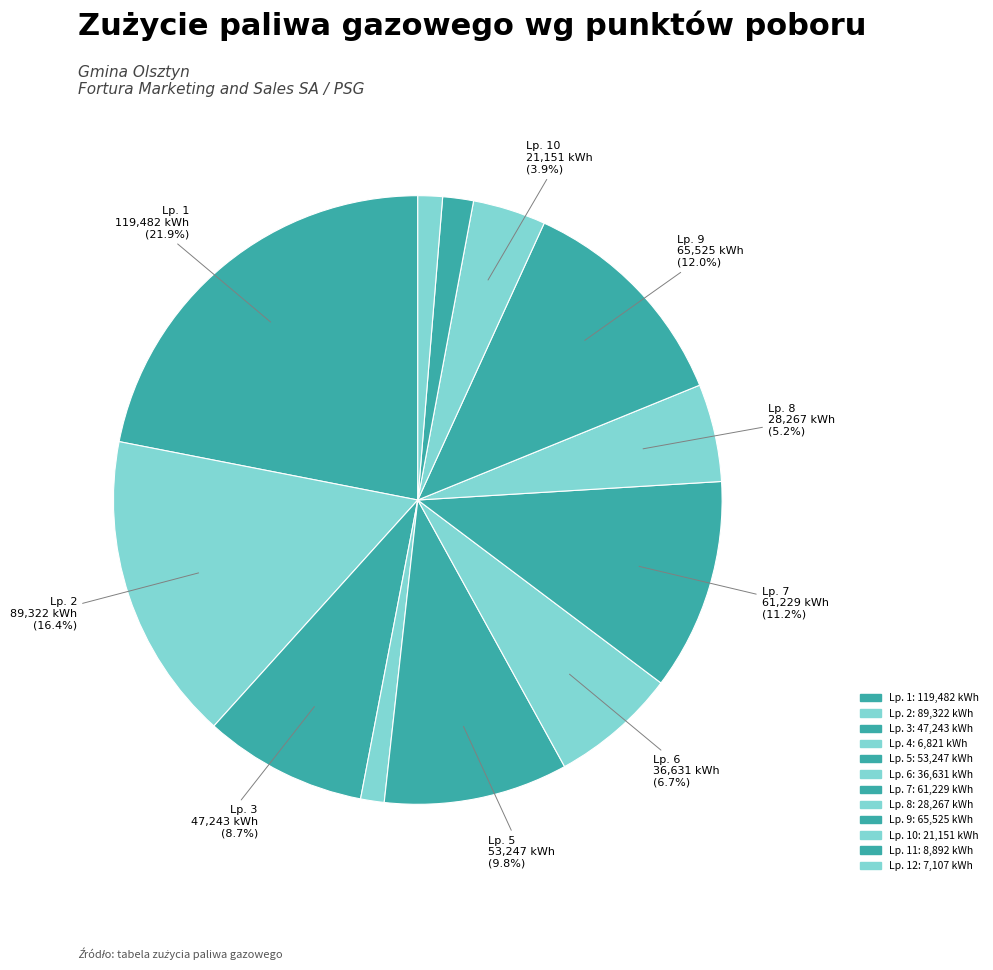

Count the number of slices in the pie.

12